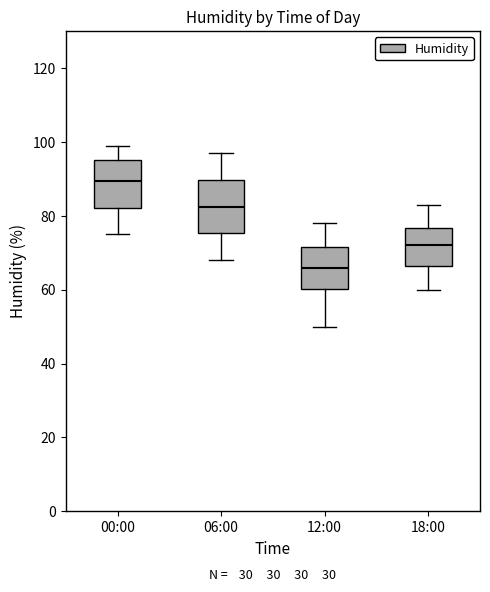

Which box's median line is the lowest?

12:00